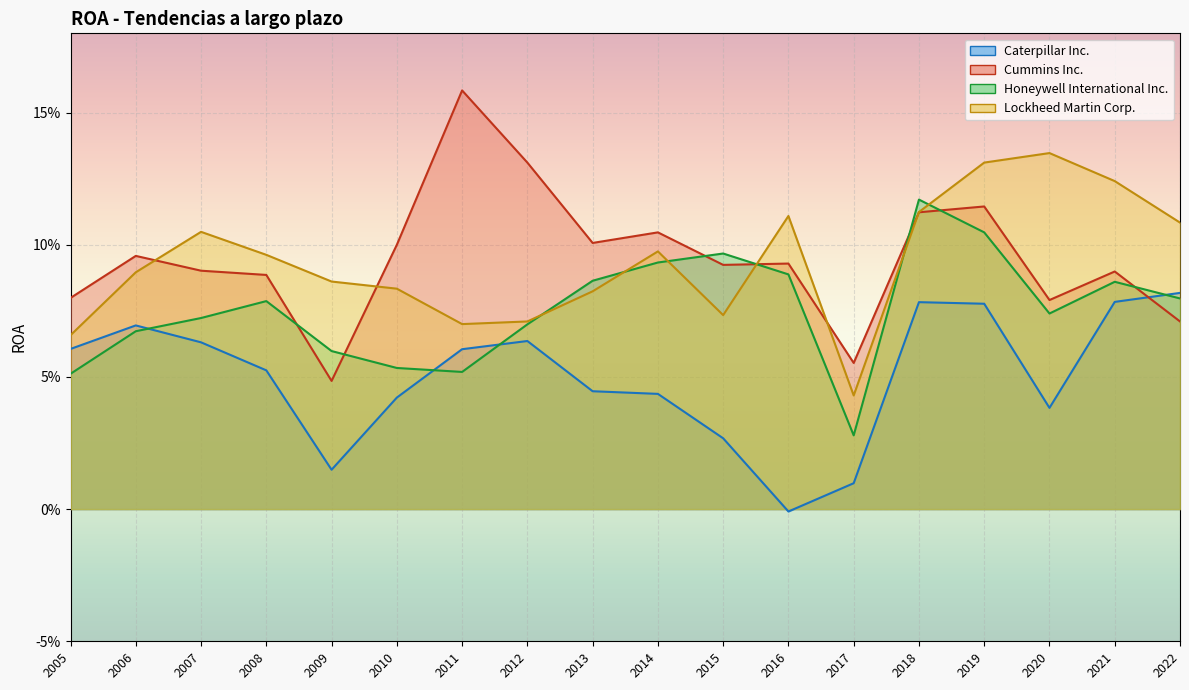

Rank the series at 2019 from highest to lowest value.

Lockheed Martin Corp., Cummins Inc., Honeywell International Inc., Caterpillar Inc.